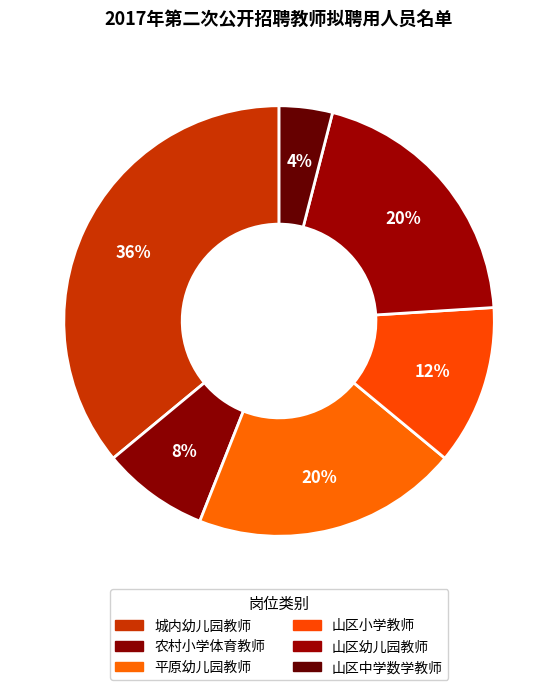

How many segments does this pie chart have?

6